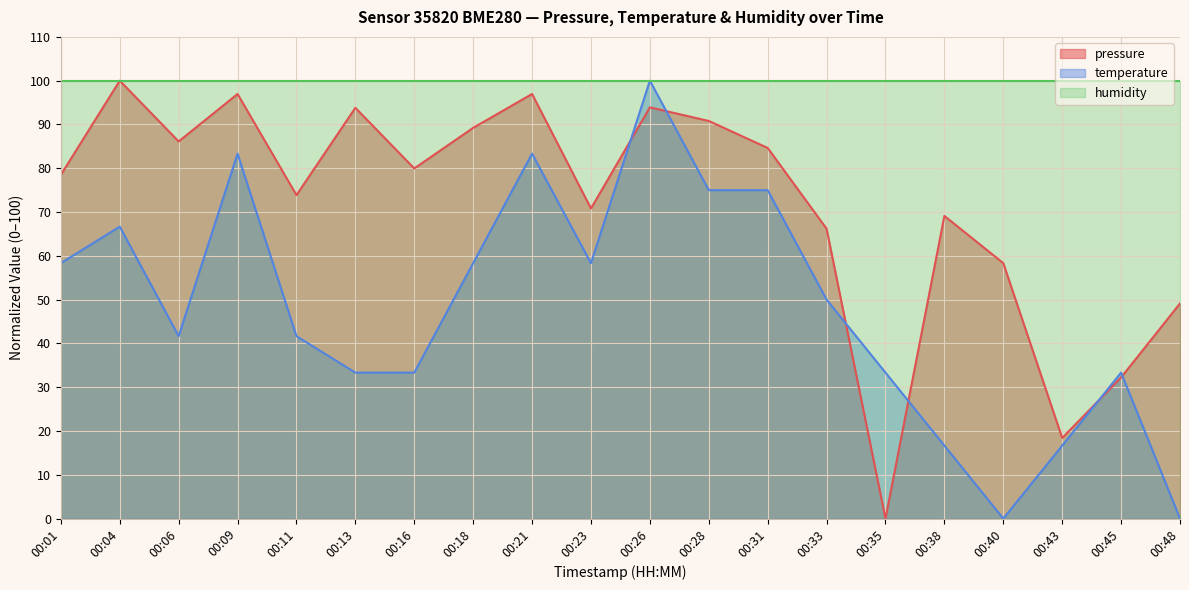

Is the value of pressure at 00:21 greater than the value of temperature at 00:26?

No